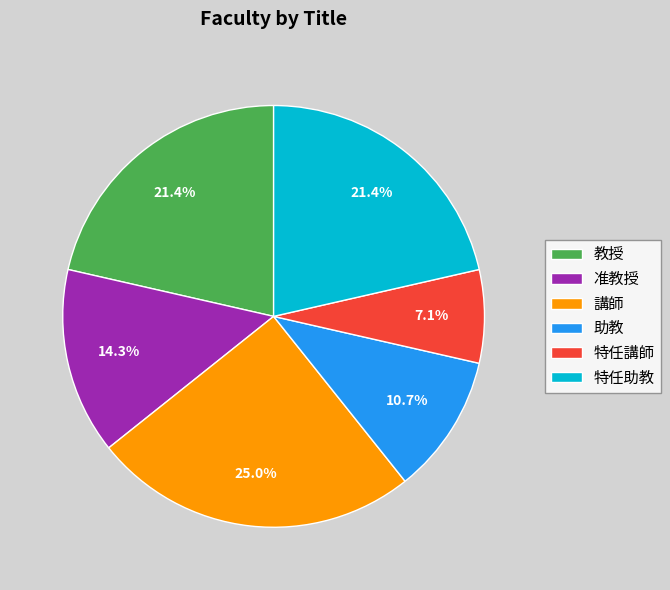

Is it true that 特任助教 is 21% of the pie?

True